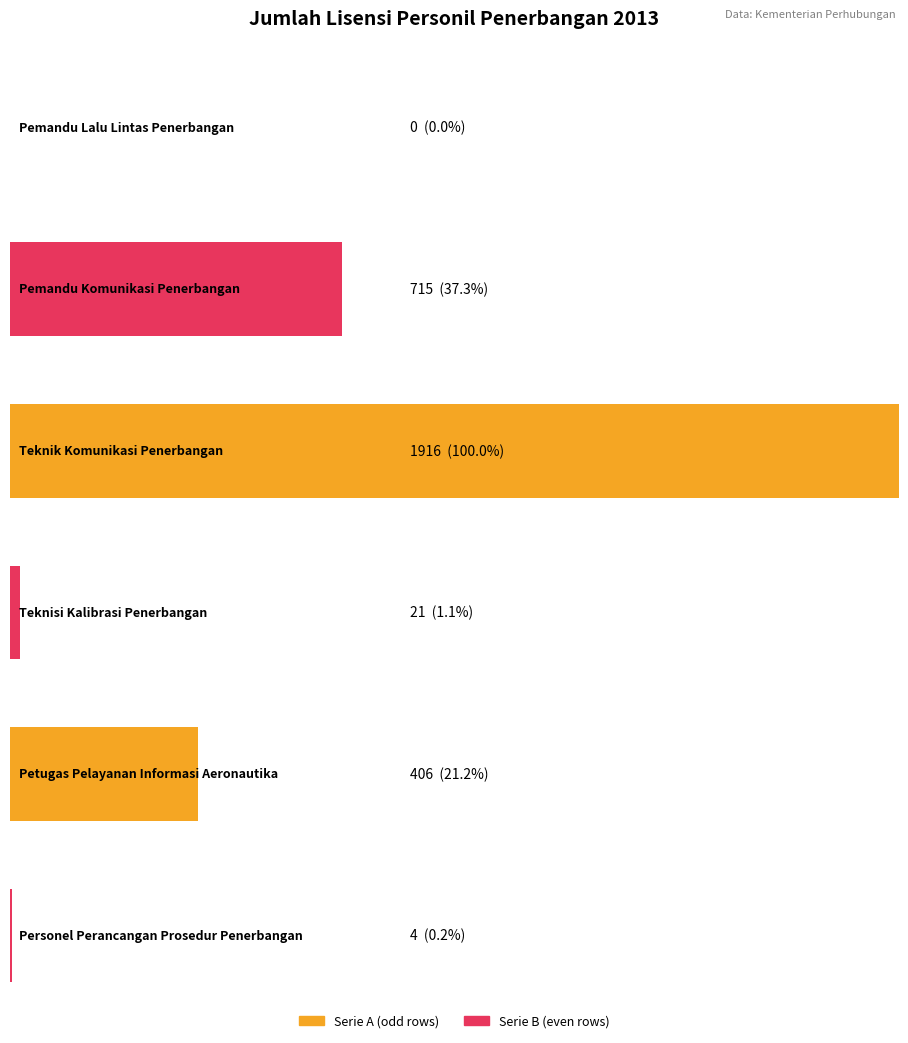

What is the sum of all values?

3062